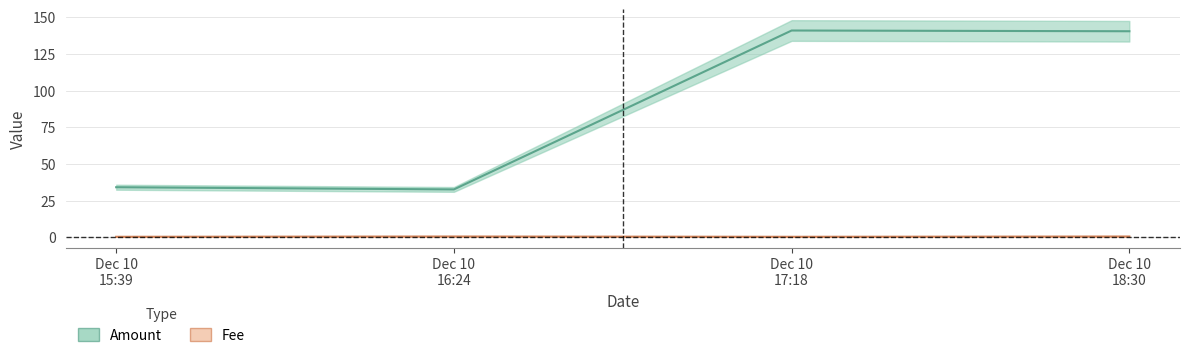

Does the chart display data point markers on the line(s)?

No